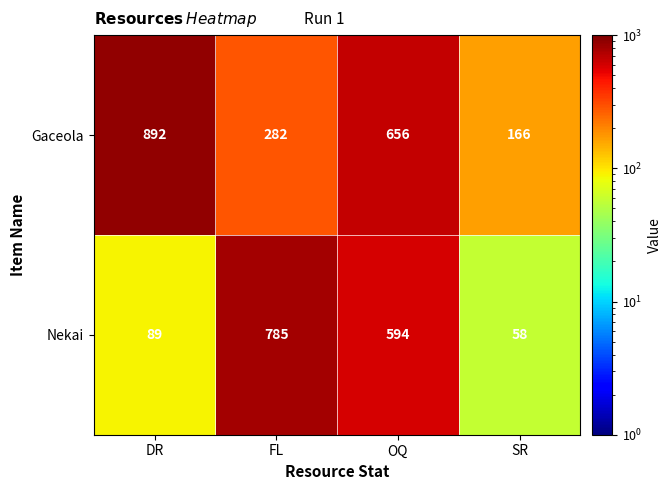

Rank the categories by Nekai value from lowest to highest.

SR, DR, OQ, FL